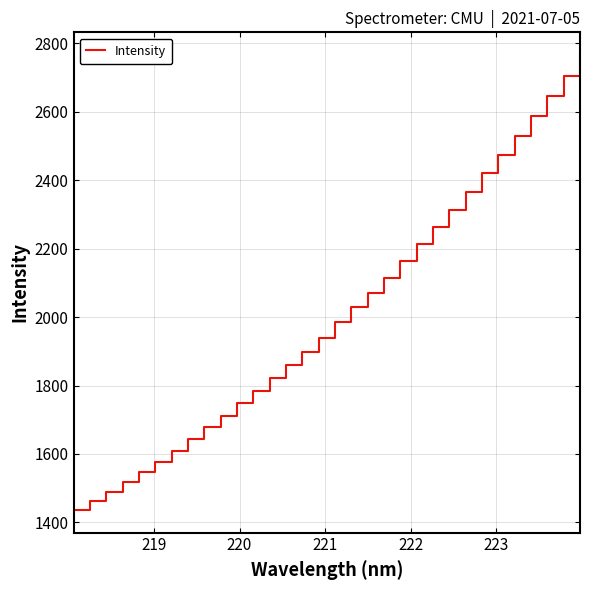

What is the maximum value shown in the chart?

2766.0